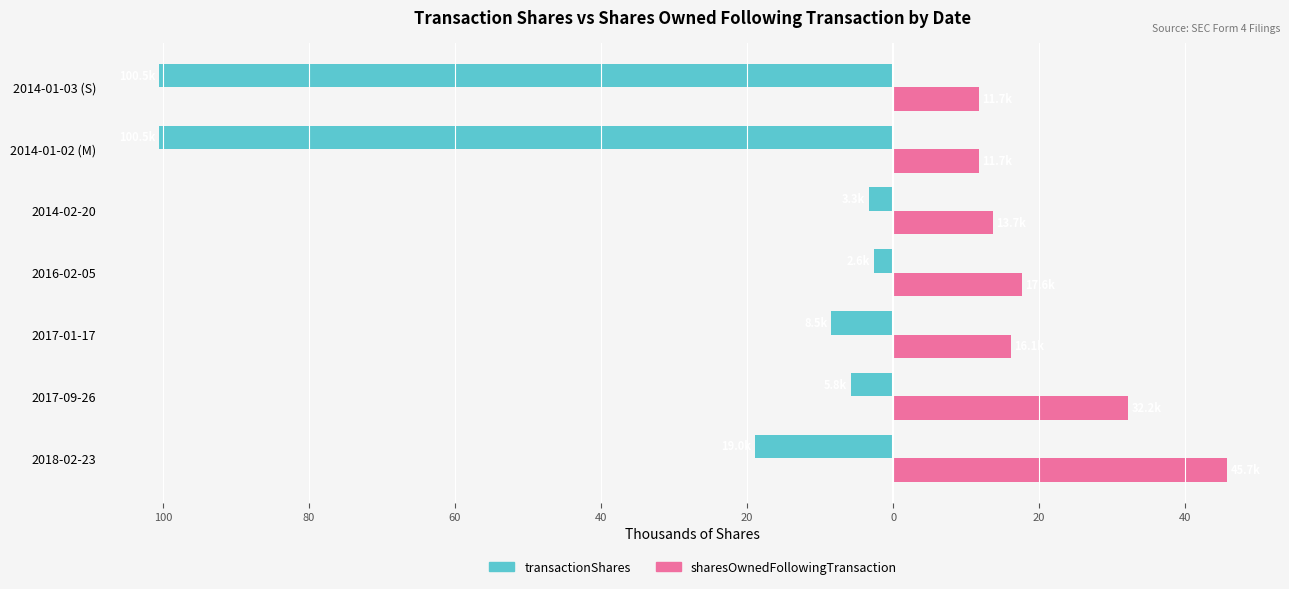

What is the sum of all transactionShares values?

-240.2